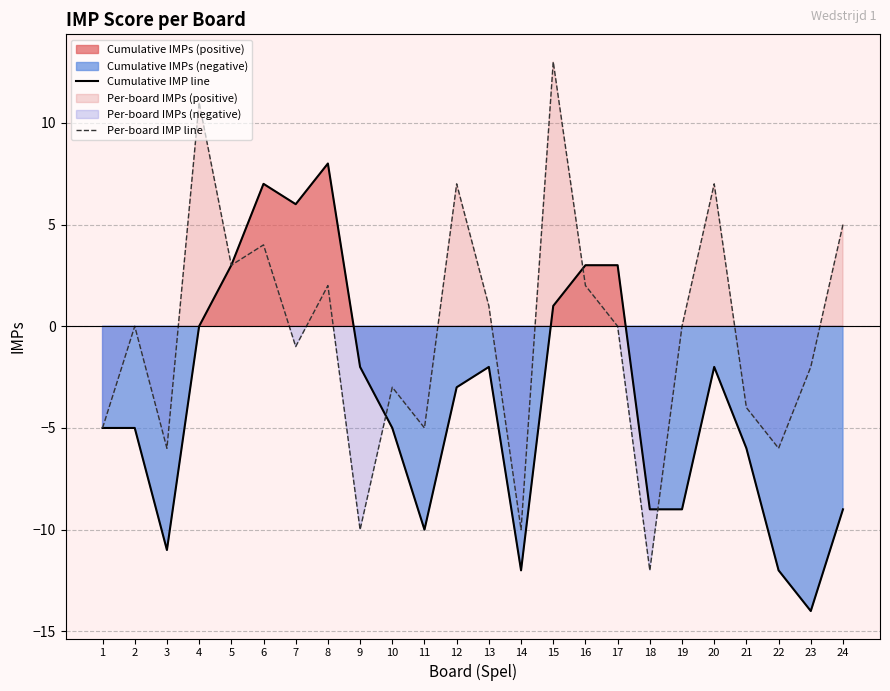

After their last crossing, which series has the higher values: Cumulative IMP line or Per-board IMP line?

Per-board IMP line